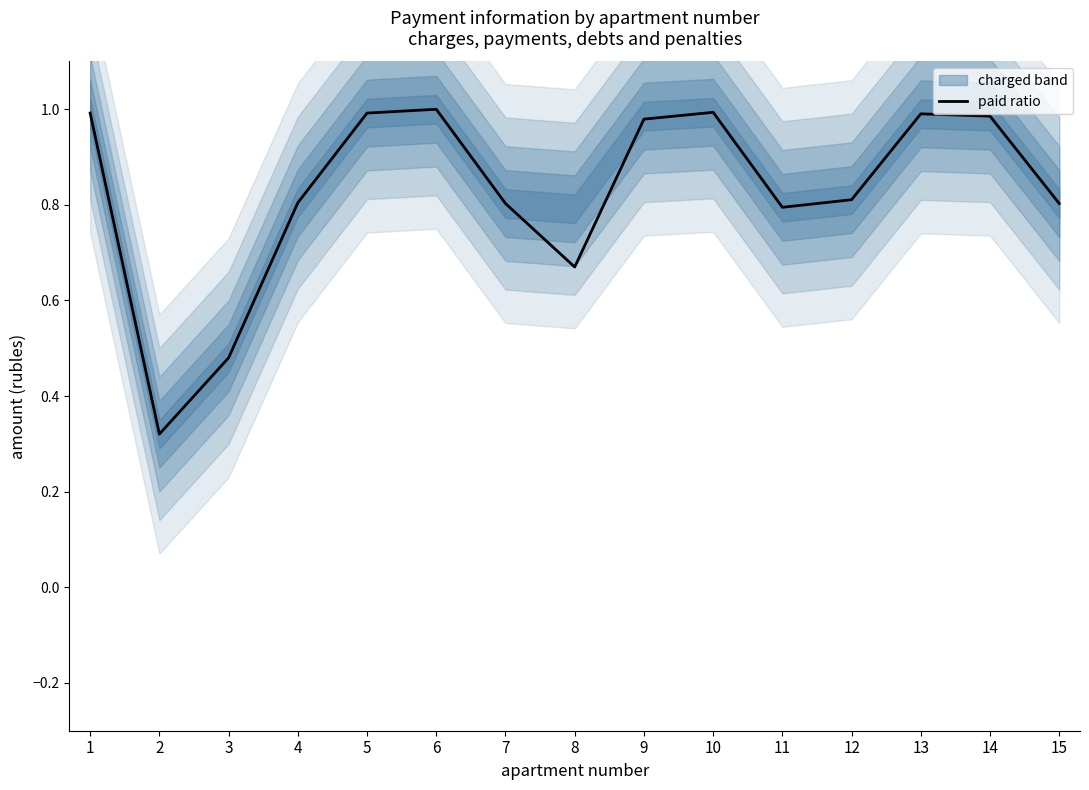

List the labels in order of value, smallest first.

2, 3, 8, 11, 15, 7, 4, 12, 9, 14, 13, 1, 5, 10, 6